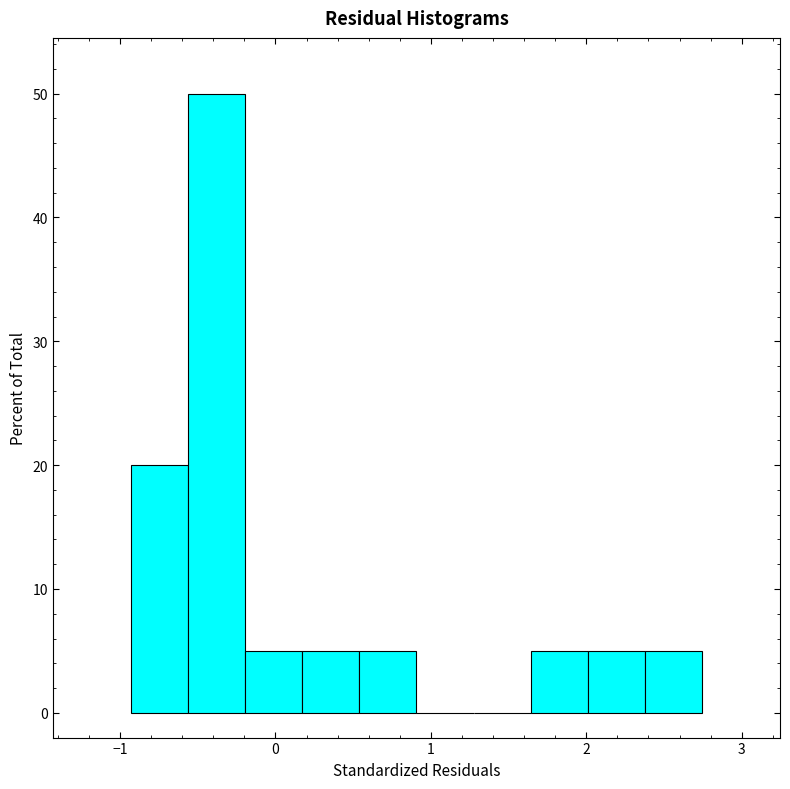

Read against the x-axis, roughly where is the centre of the tallest bar?

-0.4